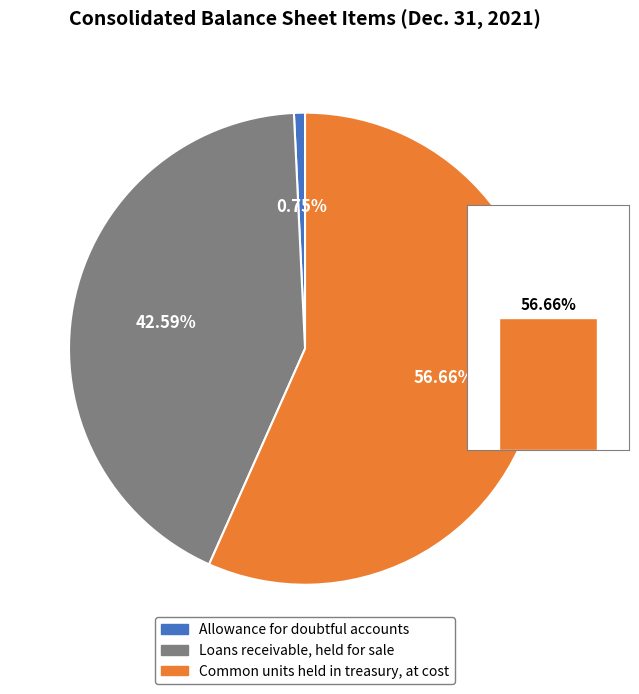

Count the number of slices in the pie.

3